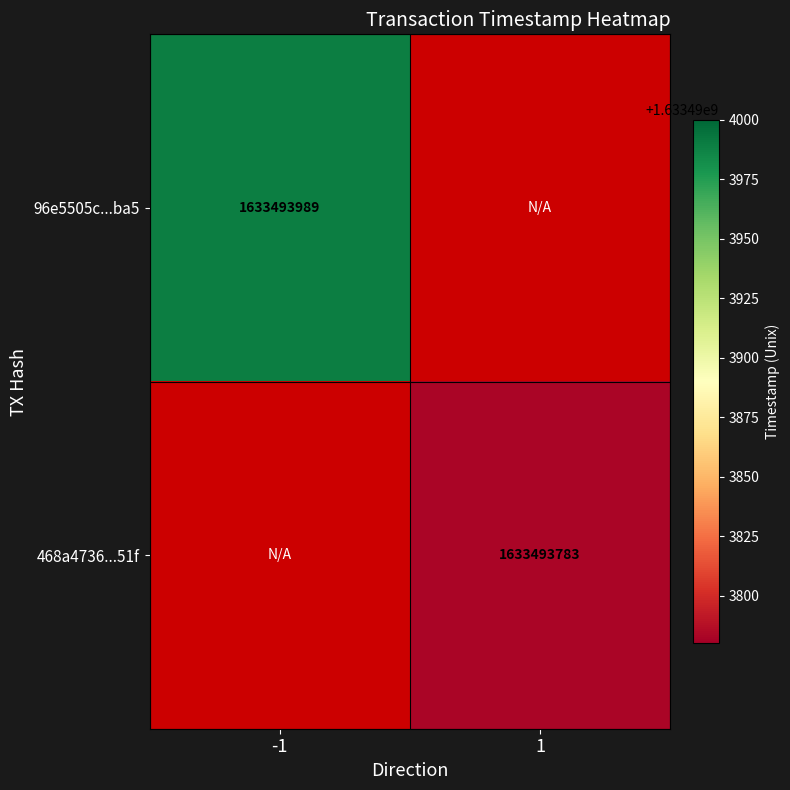

Reading left to right, extract all data points from this chart.

96e5505c84c31a4c3ecf64463ba625ea19b5ba5: direction=-1	time_stamp=1633493989
468a4736b0c7ada3006680ee336bfebd128d51f: direction=1	time_stamp=1633493783